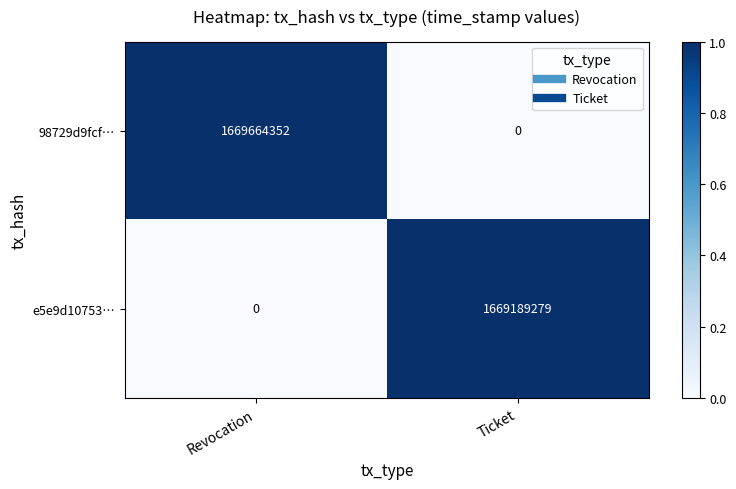

Reading left to right, extract all data points from this chart.

98729d9fcf…: Revocation=1669664352	Ticket=0
e5e9d10753…: Revocation=0	Ticket=1669189279